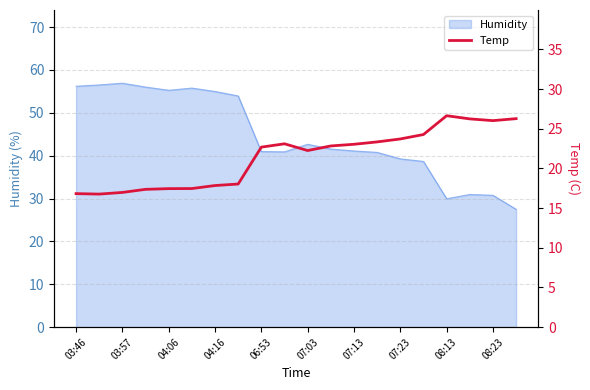

What is the maximum value for Humidity?

56.9